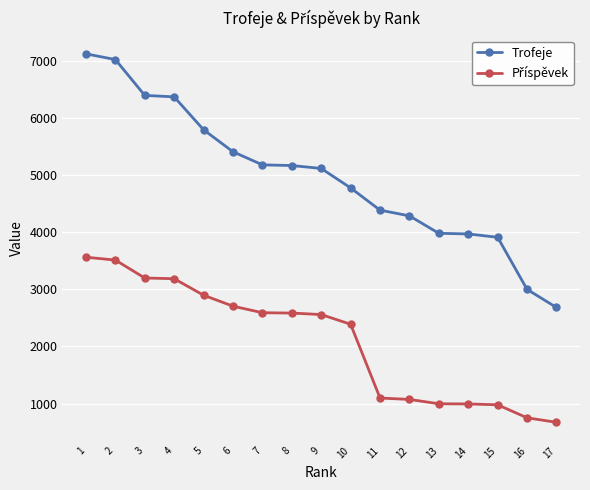

How many categories are shown in the chart?

17